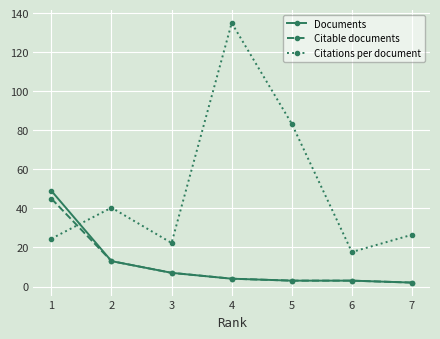

What is the difference between the highest and lowest values at 3?

15.3